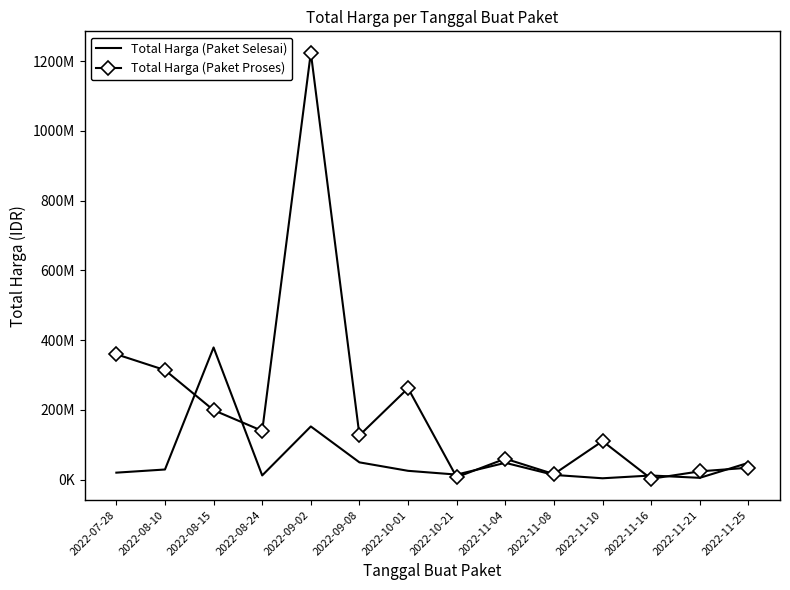

Where does the Total Harga (Paket Proses) series first go above 127000000?

2022-07-28